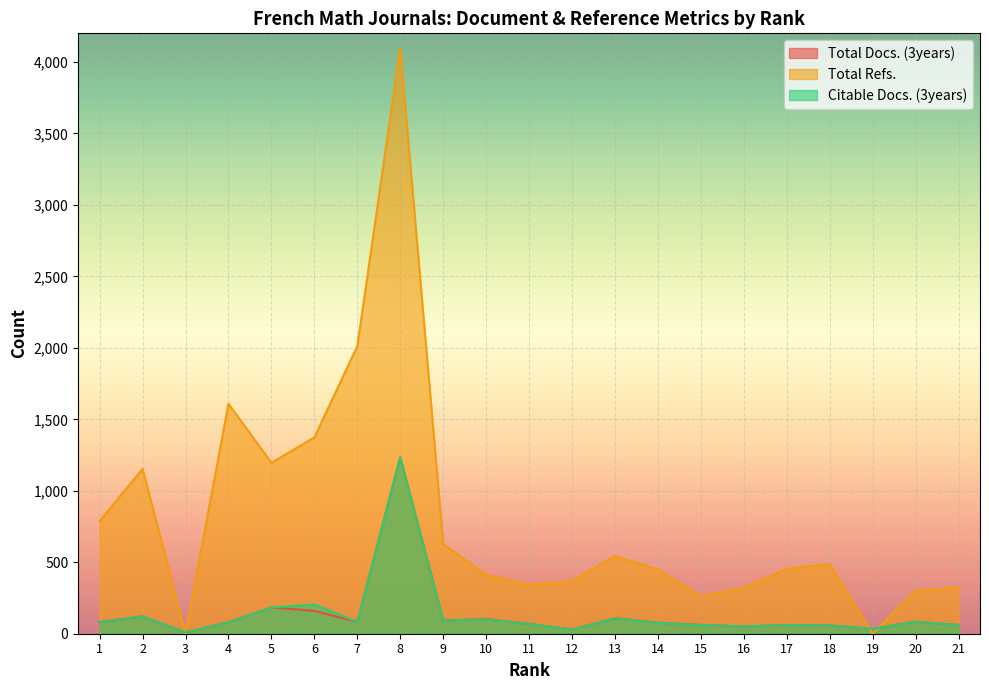

True or false: Total Docs. (3years) has more than 0 points higher than both neighbors.

True